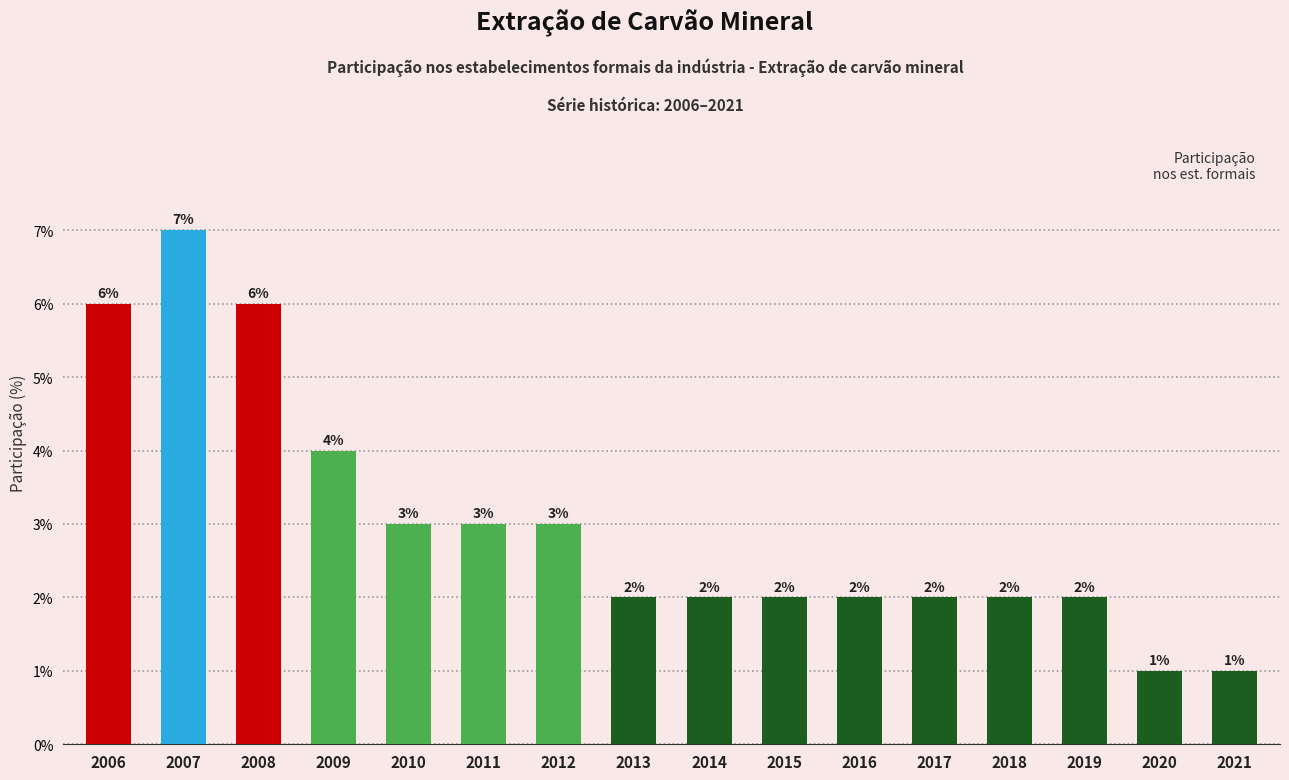

How many values are below 2?

2